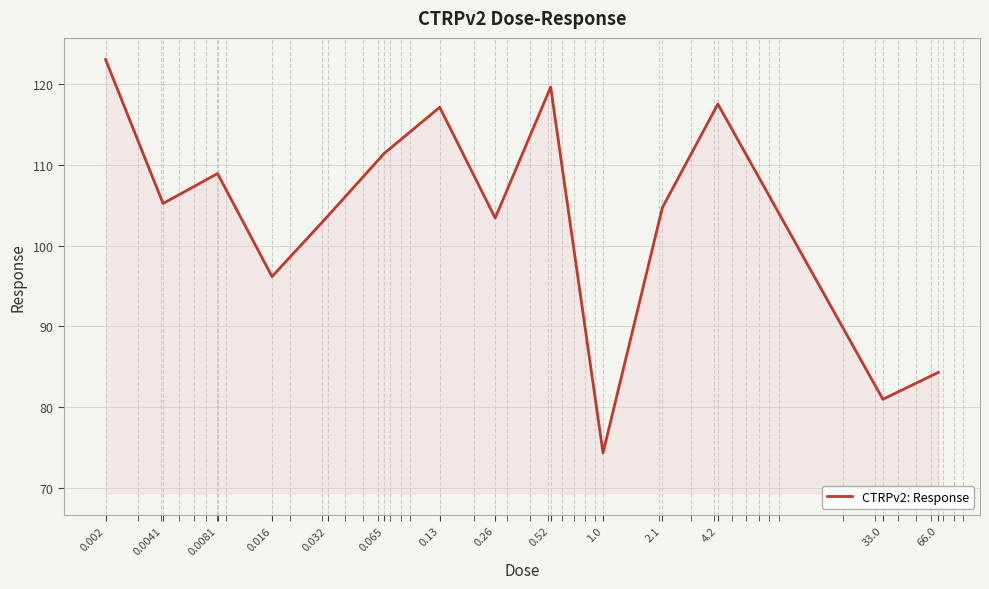

What is the greatest value displayed?

123.0